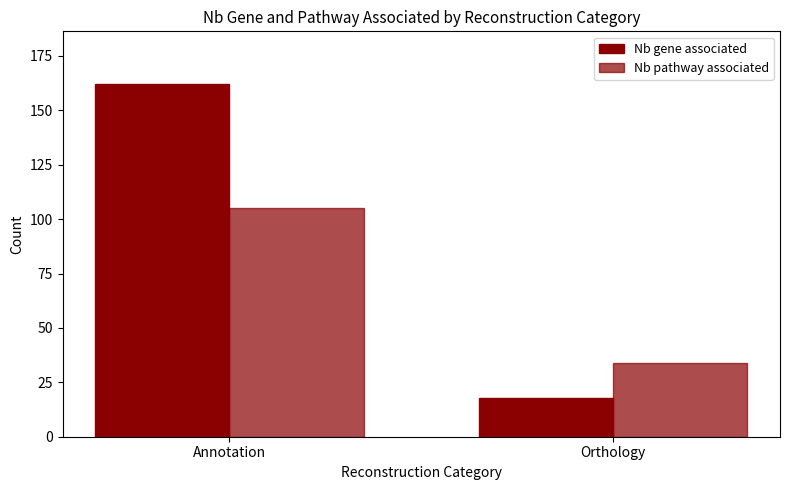

Are the bars horizontal?

No